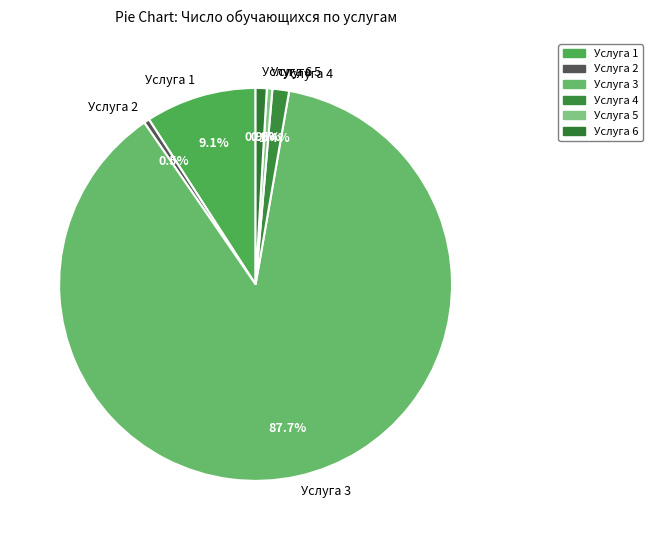

Do Услуга 3 and Услуга 1 together represent more than half of the pie?

Yes